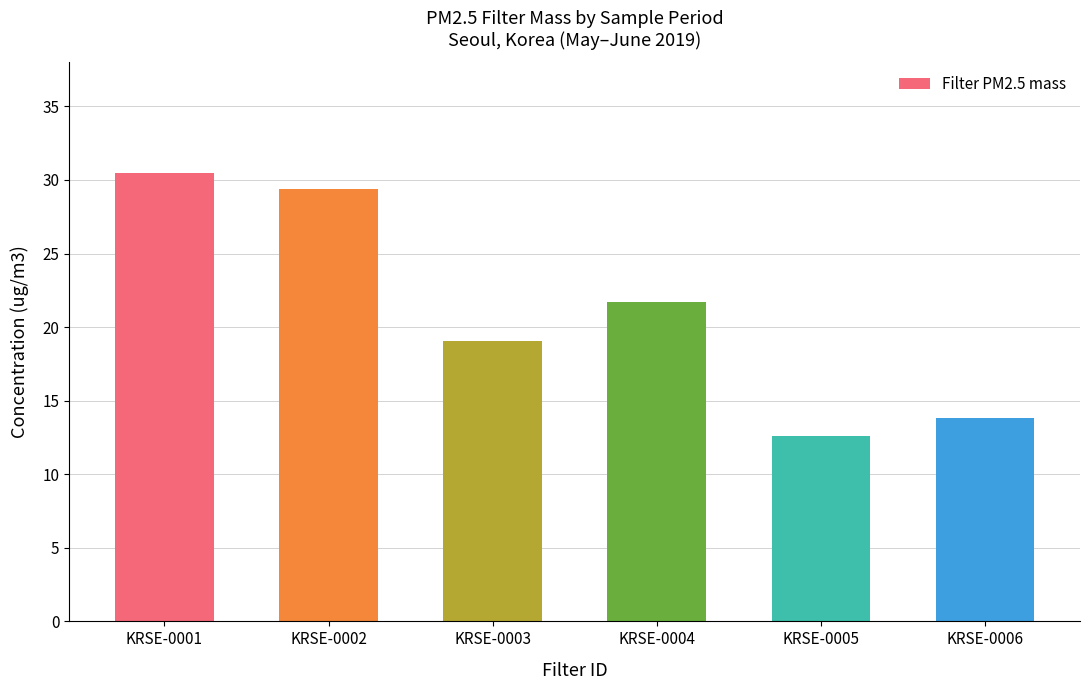

What is the smallest value displayed?

12.6